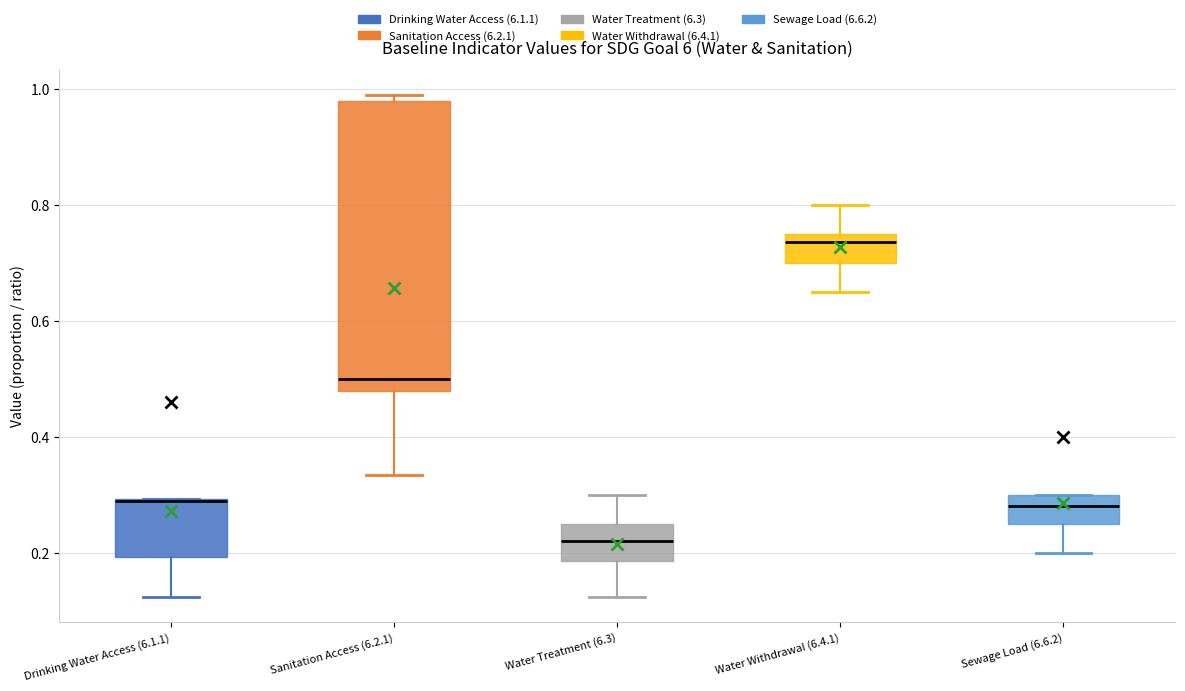

Which box is the tallest, from its lower edge to its upper edge?

Sanitation Access (6.2.1)